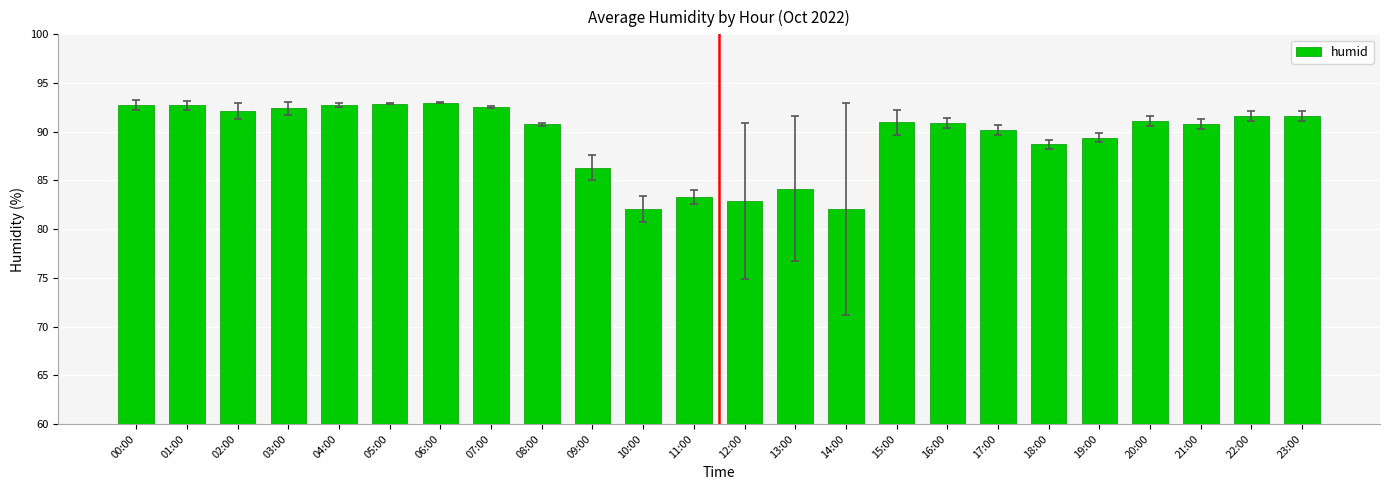

What is the value of the 3rd bar from the left?

92.2